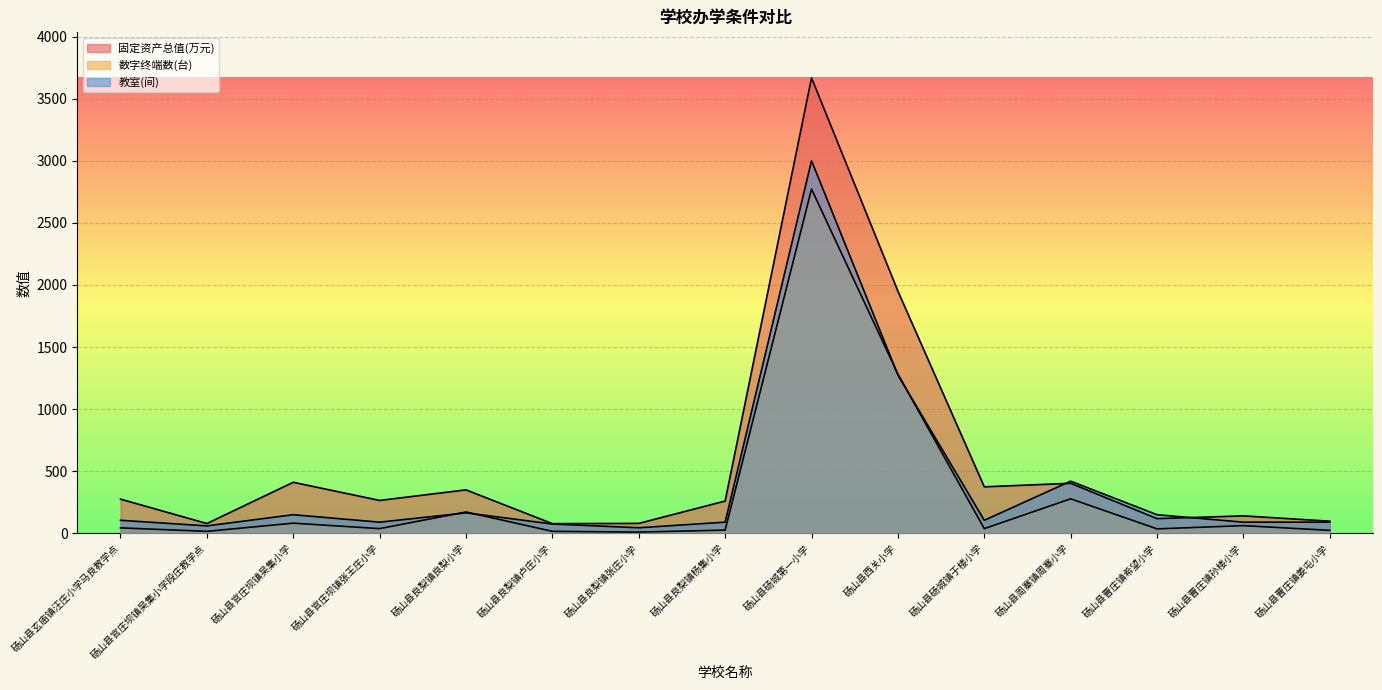

What is the sum of the 教室(间) values at 砀山县官庄坝镇吴集小学 and 砀山县曹庄镇孙楼小学?

240.0